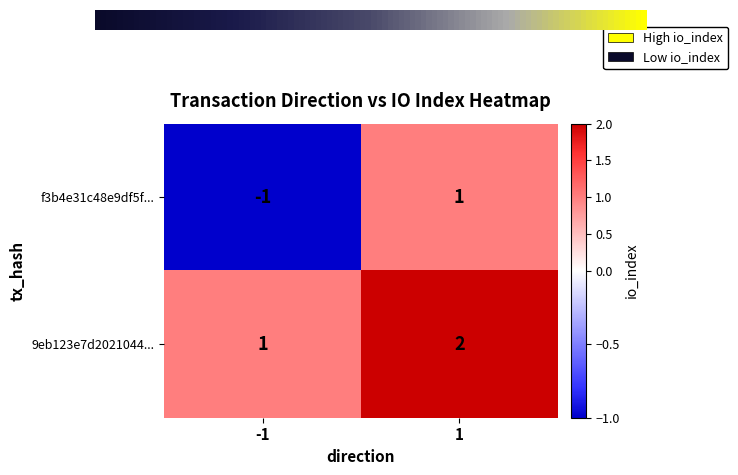

Is it true that 9eb123e7d2021044... equals 1 at -1?

True